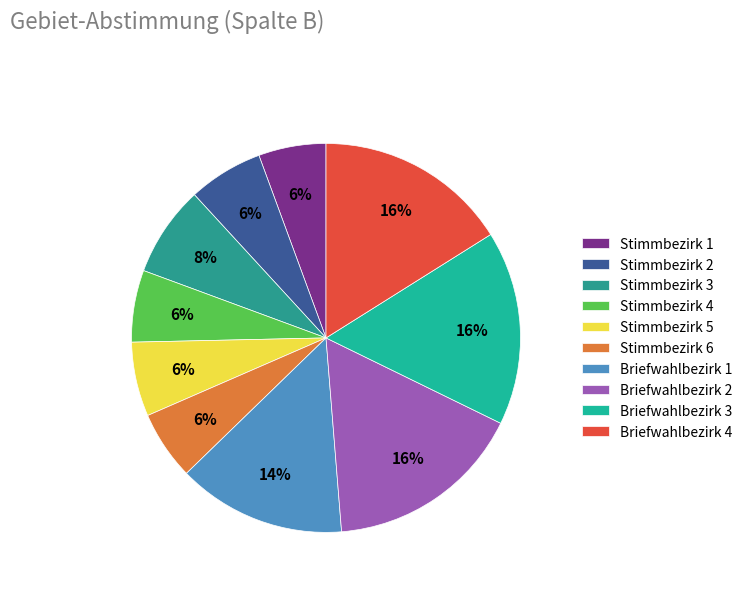

Do Stimmbezirk 2 and Stimmbezirk 4 together represent more than half of the pie?

No